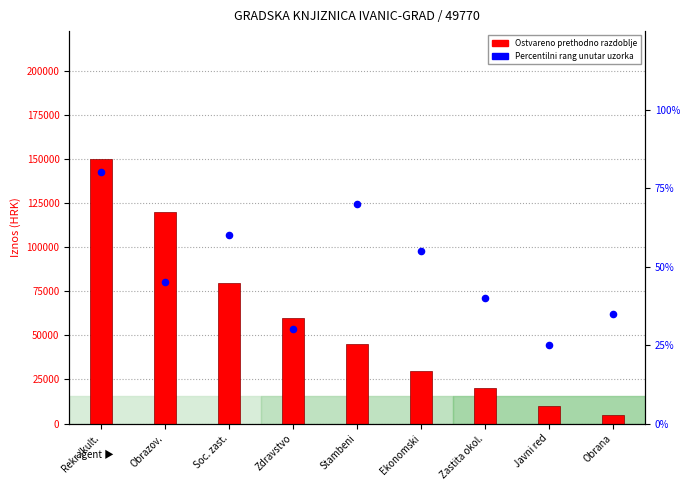

At how many categories does at least one series exceed 113938?

2